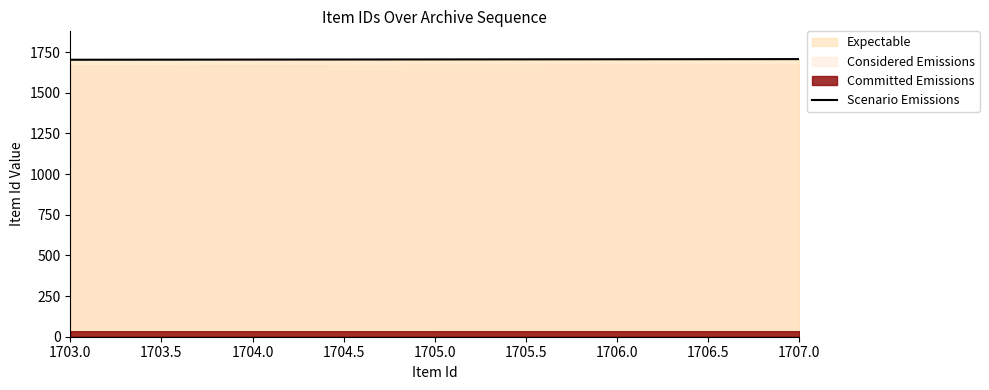

True or false: the data shows 2683 at 1703.0.

False